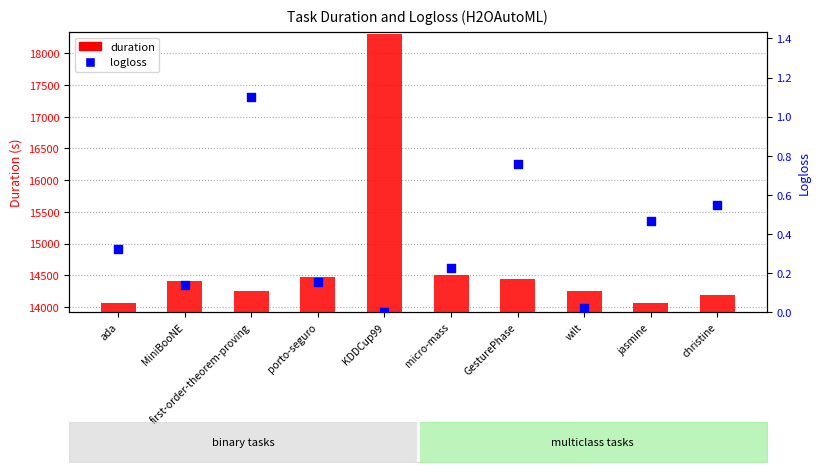

Which series has the largest Y range (max minus min)?

duration